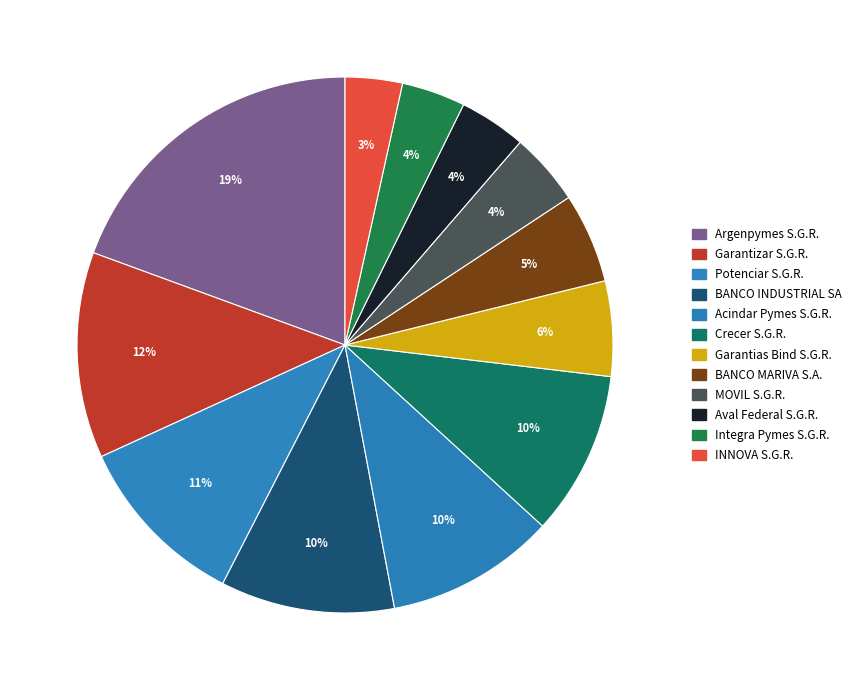

To the nearest percent, what portion does Acindar Pymes S.G.R. represent?

10%